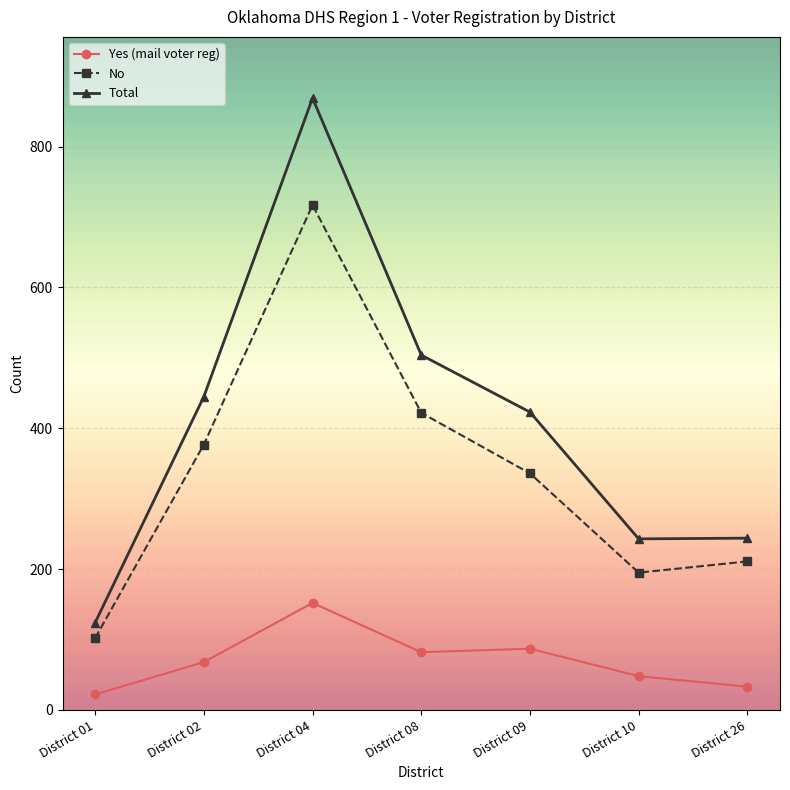

At District 01, list the series in order from smallest to largest.

Yes (mail voter reg), No, Total